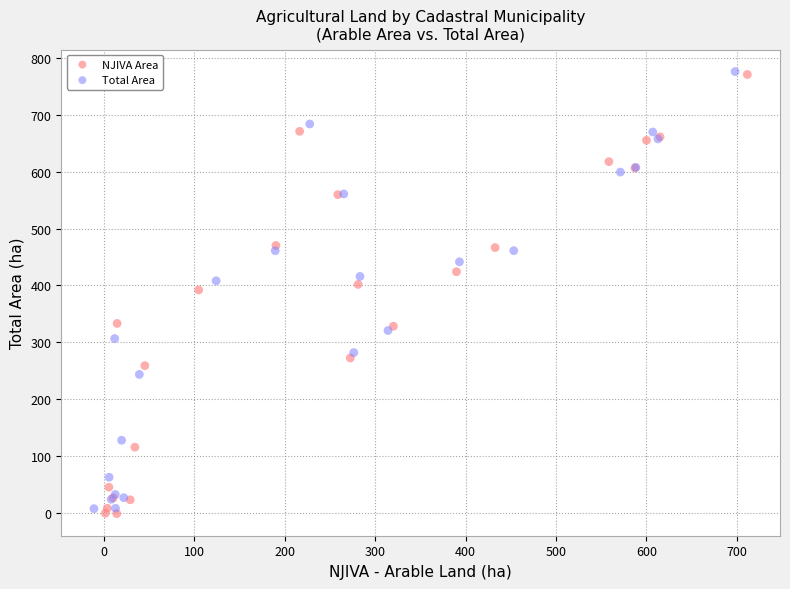

Which series has the largest Y range (max minus min)?

NJIVA Area